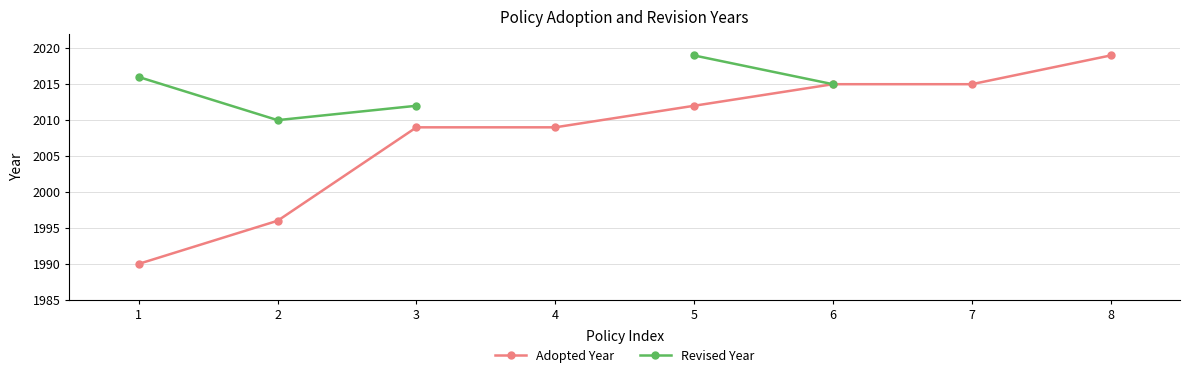

Which series has the widest spread of values?

Adopted Year